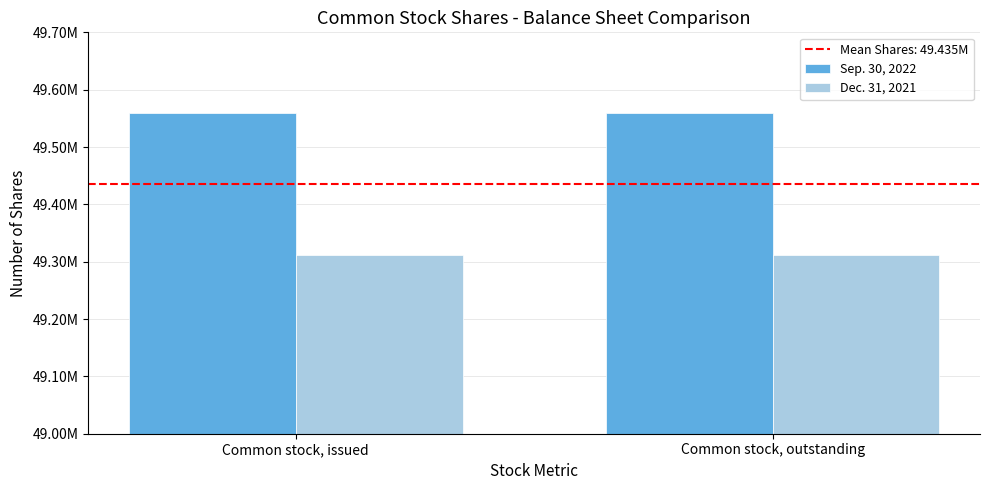

At which category does the chart reach its peak across all series?

Common stock, issued